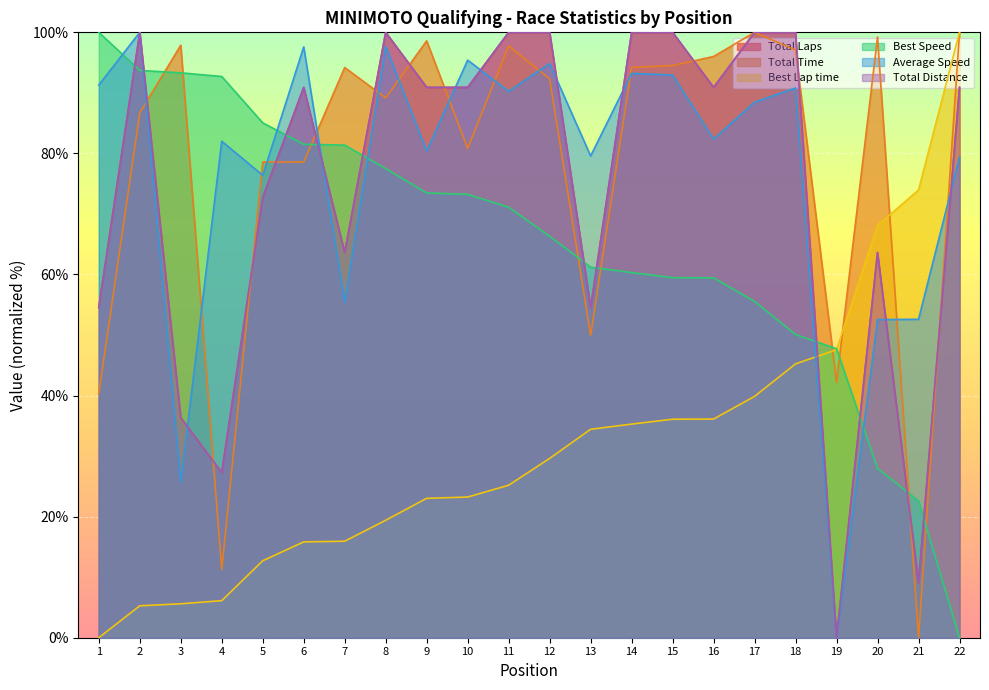

Which category has the lowest value in the Total Time series?

21